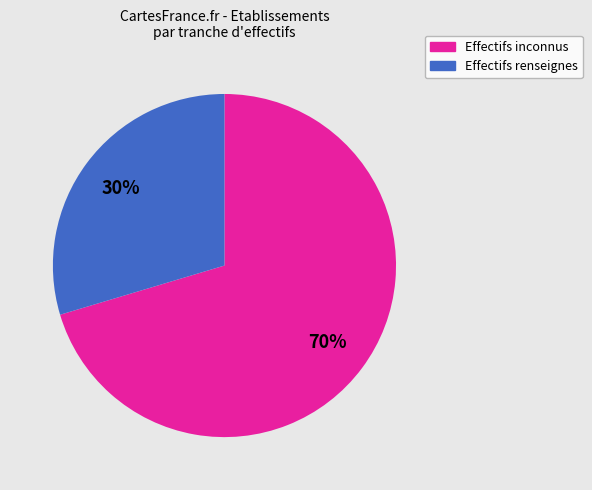

Is there any slice that represents more than half of the pie?

Yes